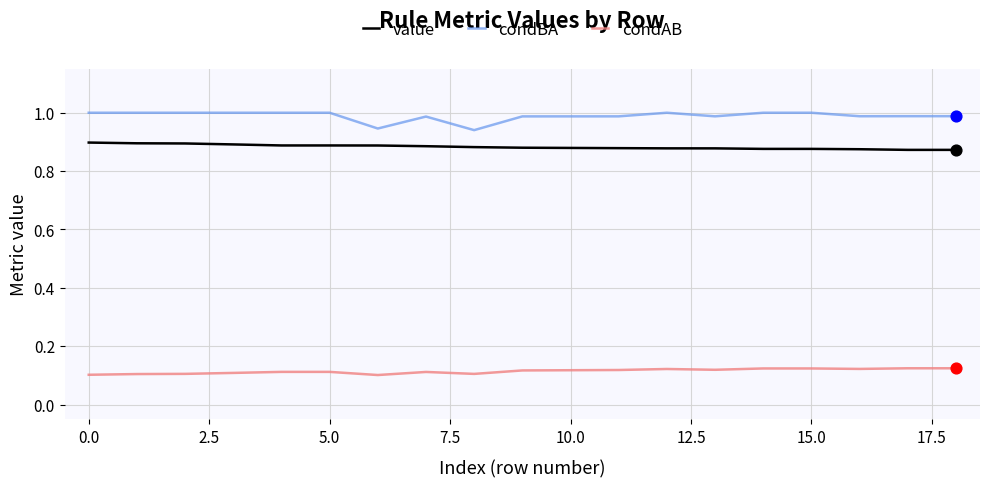

Which series has the largest total across all categories?

condBA